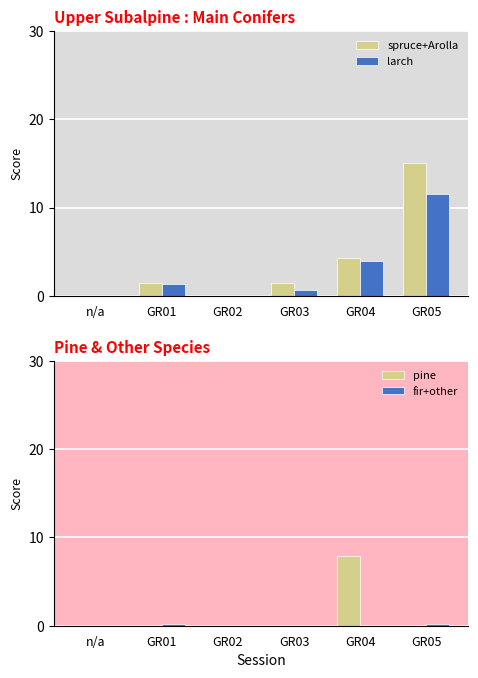

What is the difference between the spruce+Arolla values at GR05 and GR04?

10.8